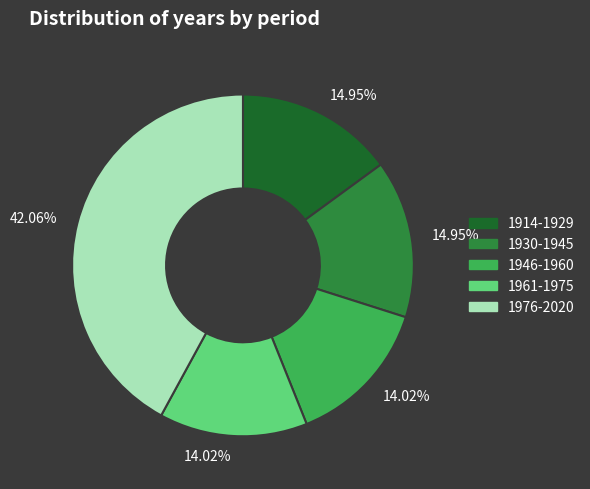

Is there any slice that represents more than half of the pie?

No